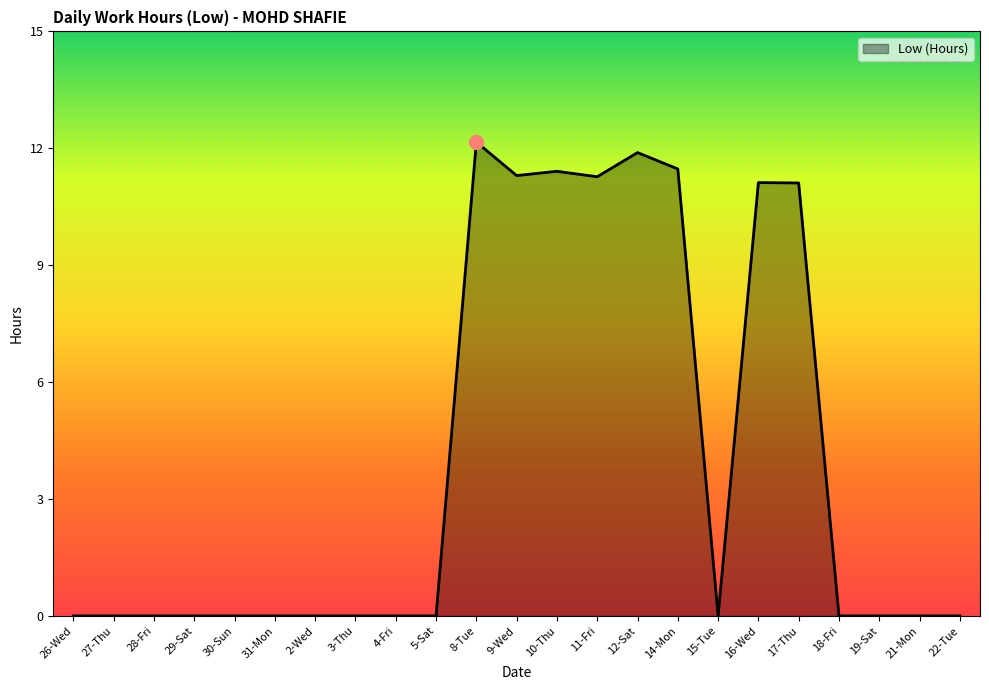

What position from the right is 15-Tue?

7